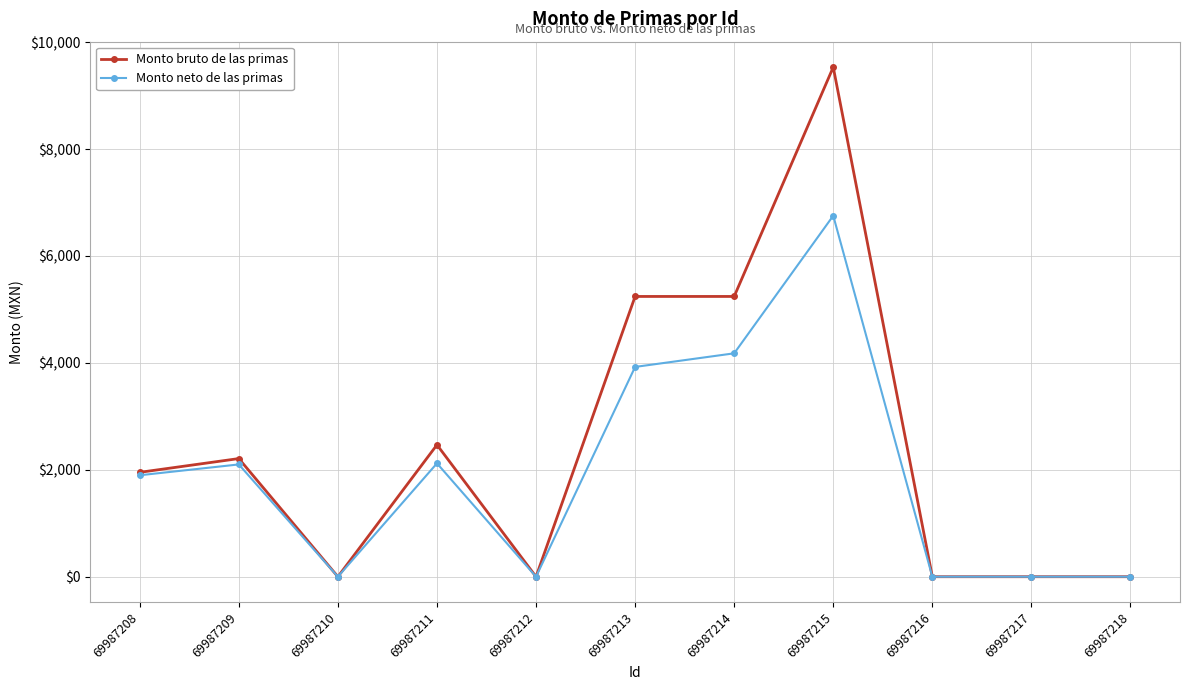

List the series in order of their peak value, highest first.

Monto bruto de las primas, Monto neto de las primas